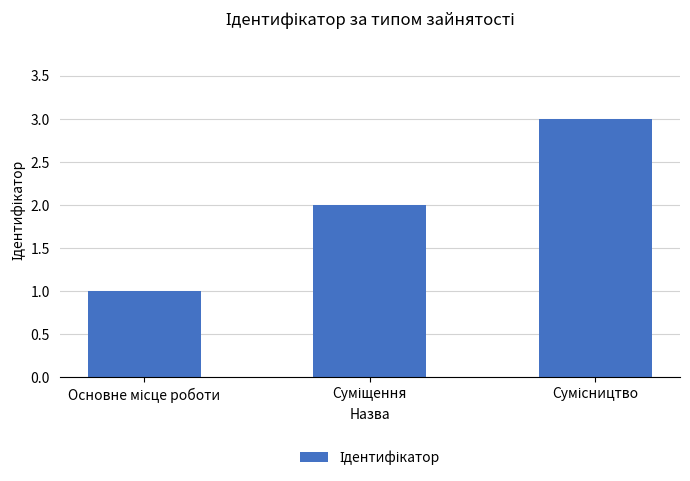

What is the sum of all values?

6